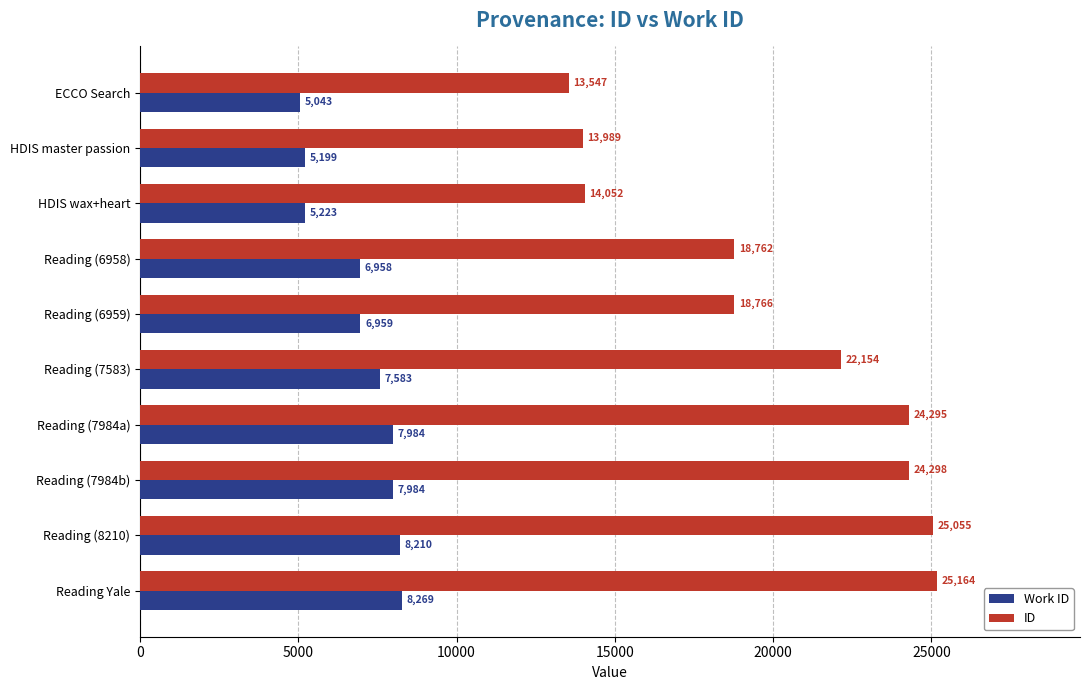

What are all the series names shown in the legend?

Work ID, ID